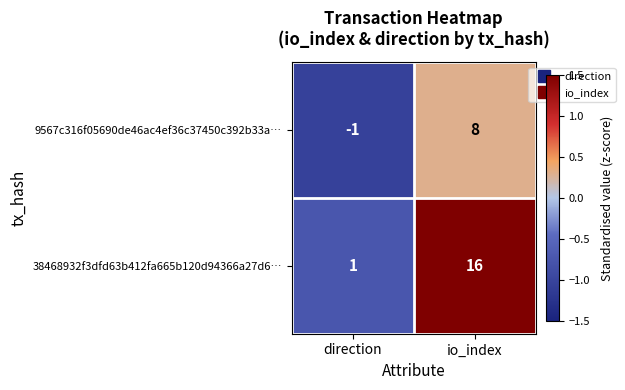

Reading left to right, what are all the values shown in this chart?

9567c316f05690de46ac4ef36c37450c392b33a…: direction=-1	io_index=8
38468932f3dfd63b412fa665b120d94366a27d6…: direction=1	io_index=16